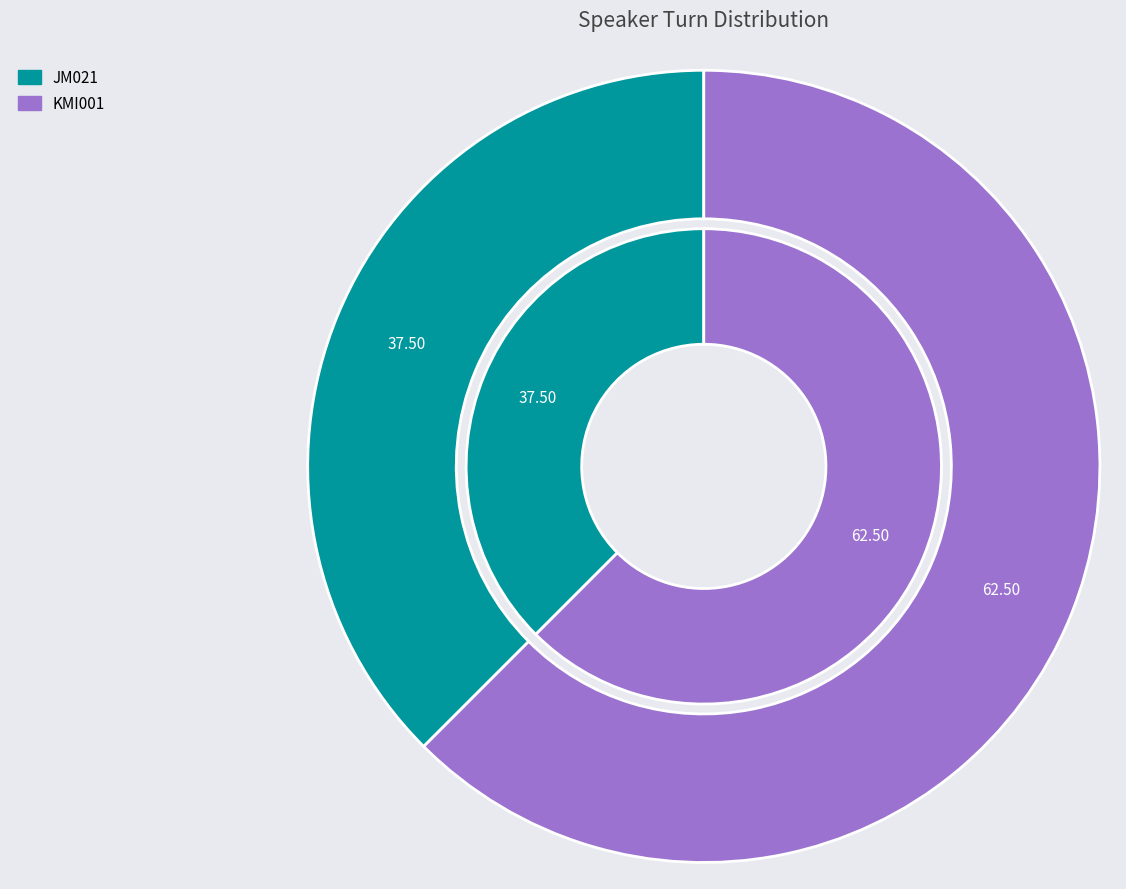

What is the largest slice in the pie chart?

KMI001